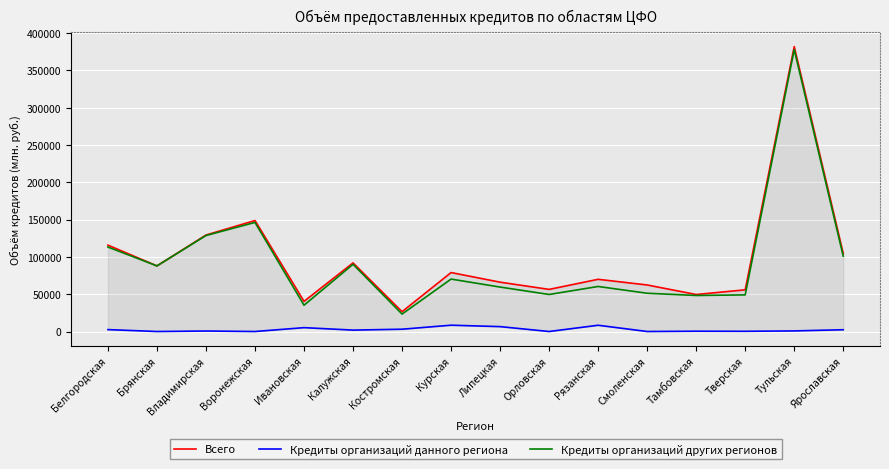

Which series has the widest spread of values?

Всего